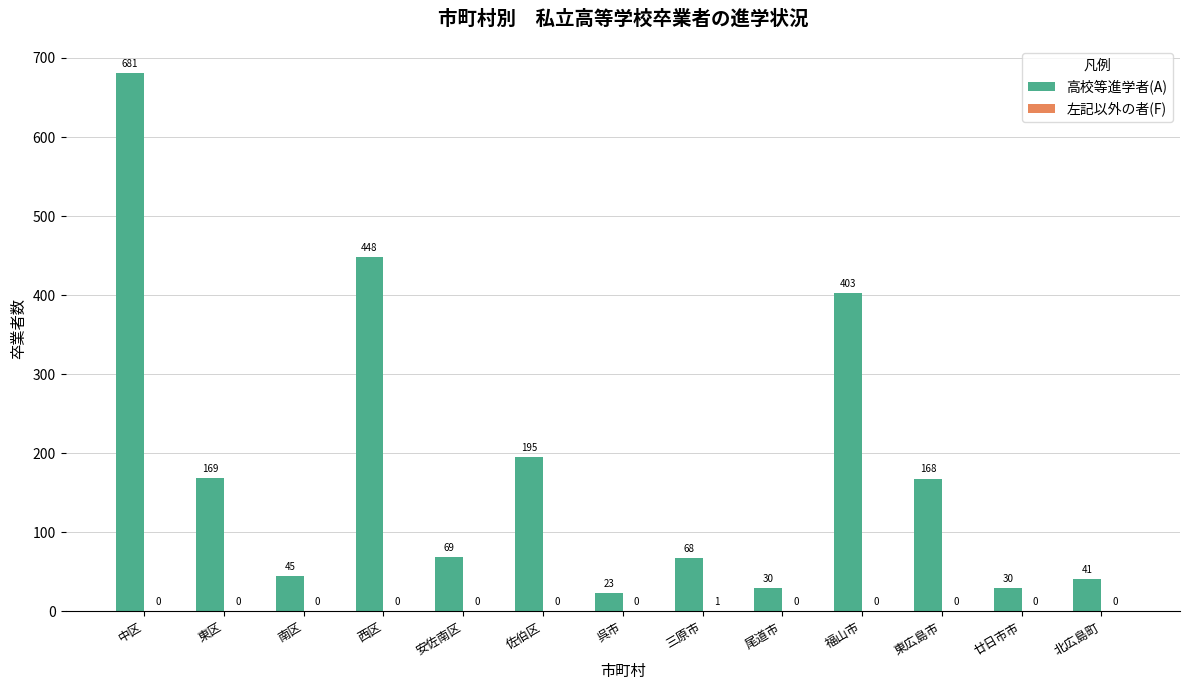

Which series has the largest total across all categories?

高校等進学者(A)